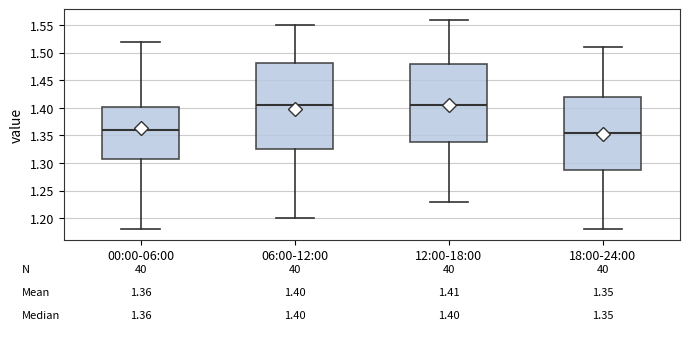

Comparing the boxes themselves (not the whiskers), which one is the tallest?

06:00-12:00